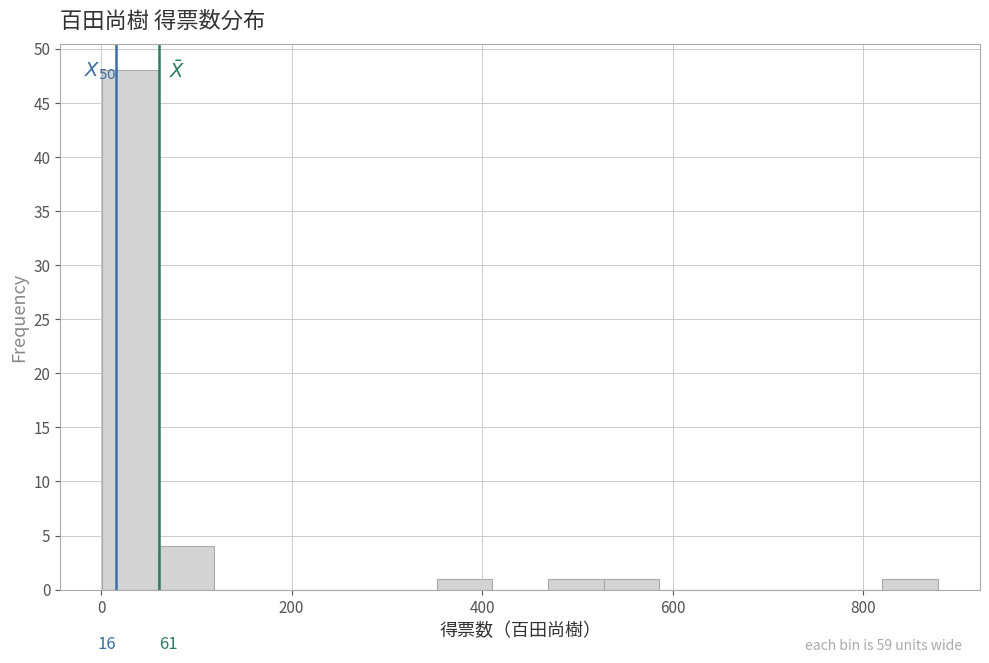

Read against the x-axis, roughly where is the centre of the tallest bar?

40